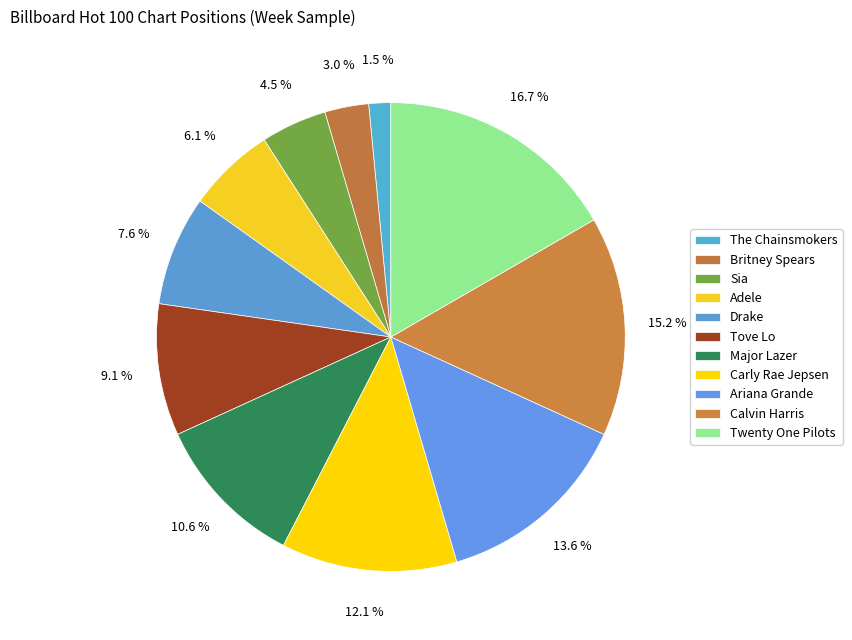

Count the number of slices in the pie.

11